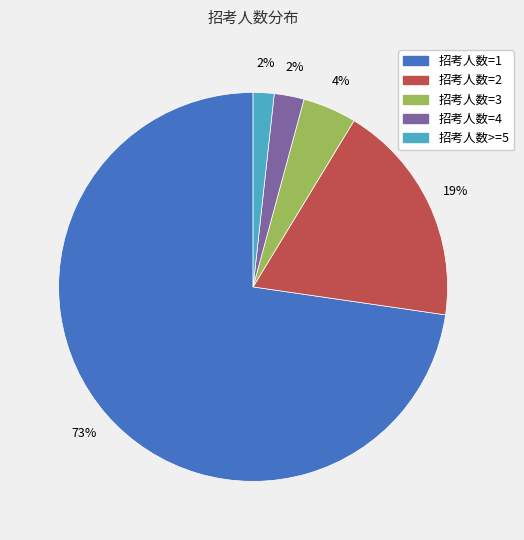

Combined, do 招考人数=4 and 招考人数=1 account for over 50%?

Yes